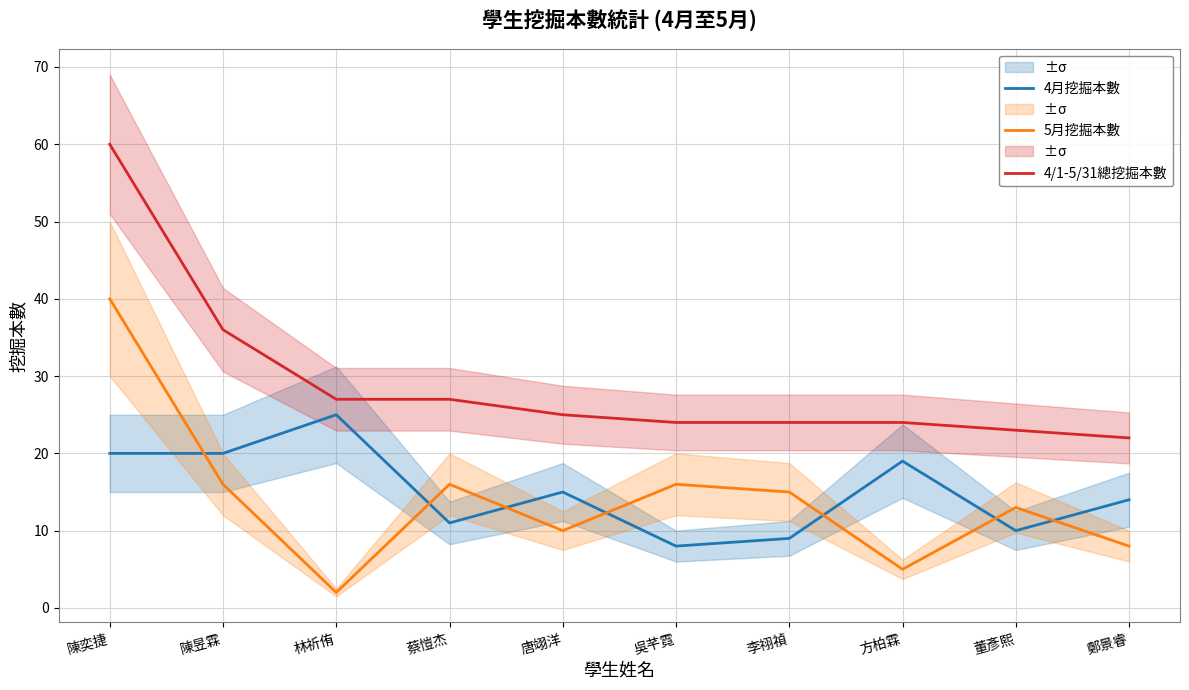

Where is 4月挖掘本數 nearest to the value 16?

唐翊洋